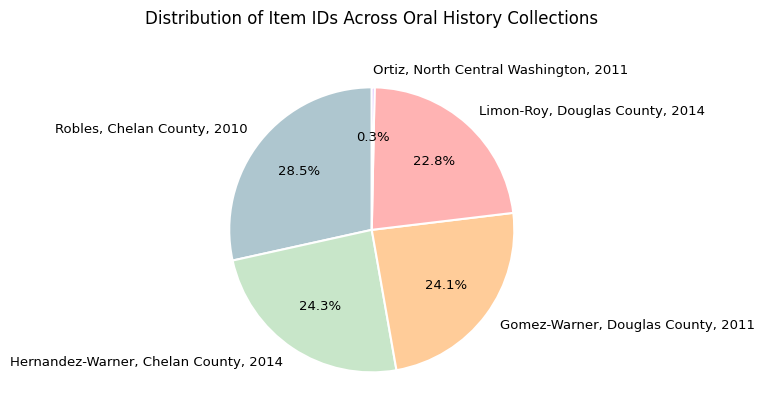

Which category has the smallest portion of the pie?

Ortiz, North Central Washington, 2011